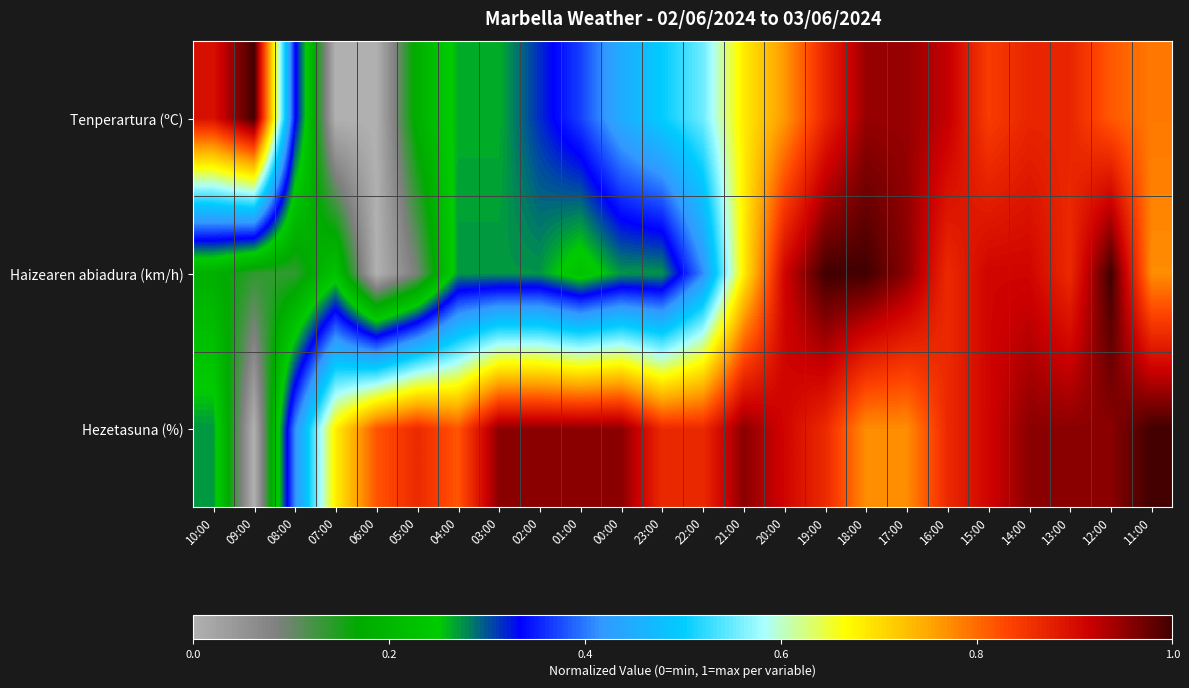

At which category is the sum across all series the highest?

12:00